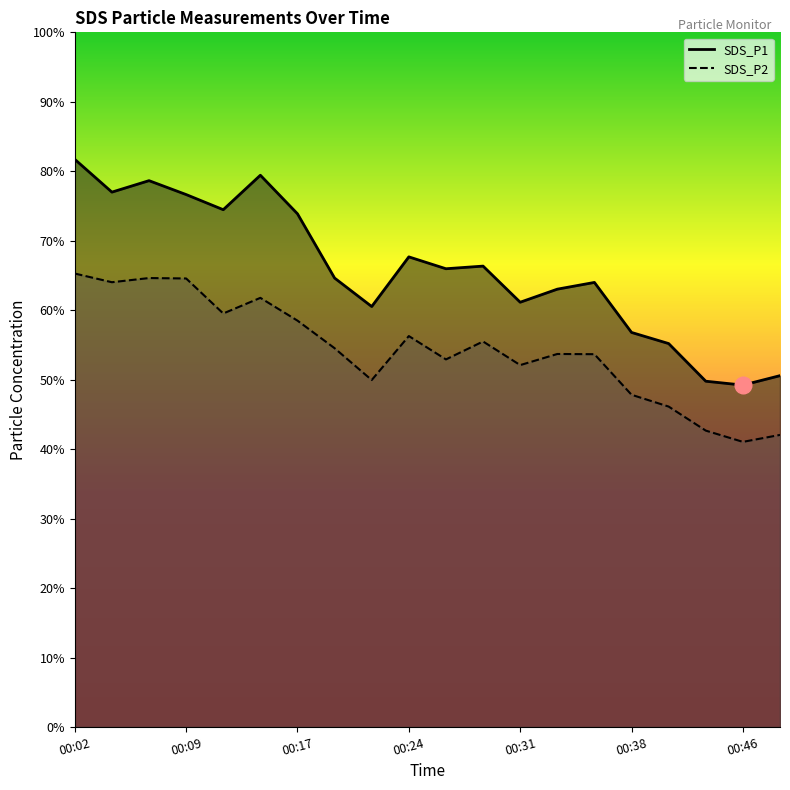

True or false: SDS_P2 and SDS_P1 cross at least once.

False